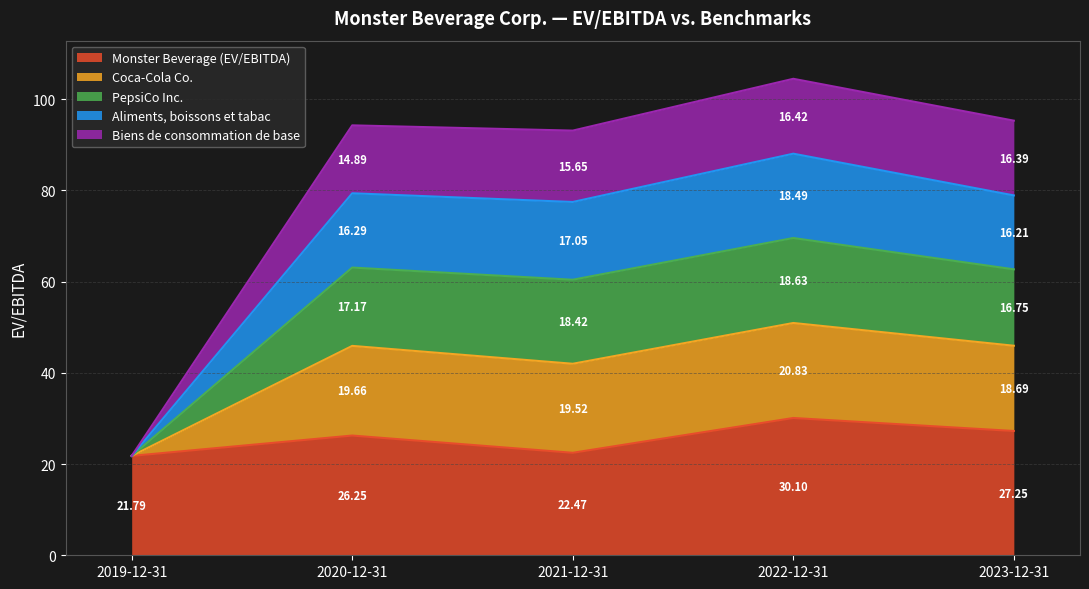

At which category is the sum across all series the highest?

2022-12-31